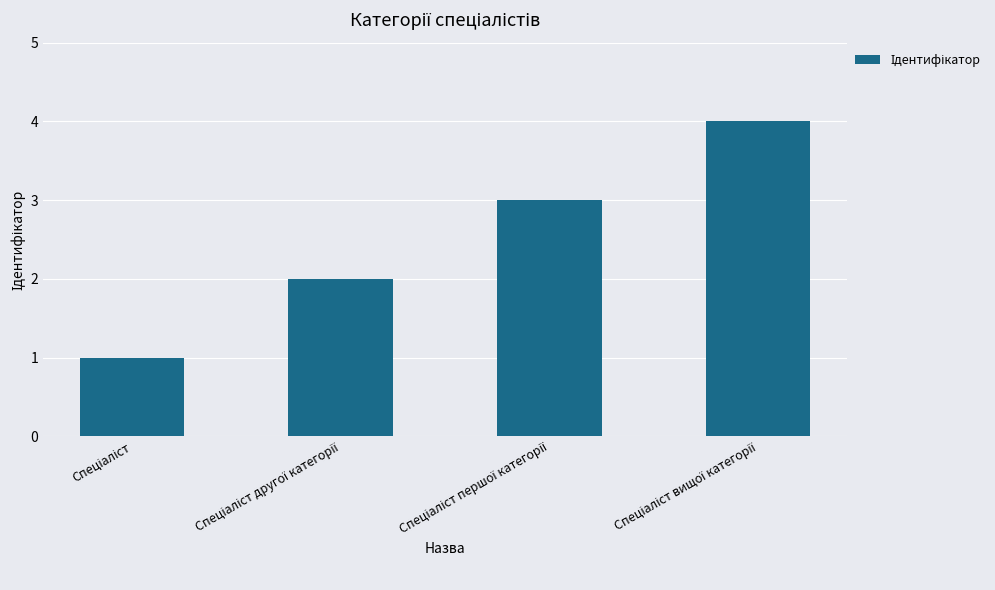

Count the values in the range 2 to 4.

3